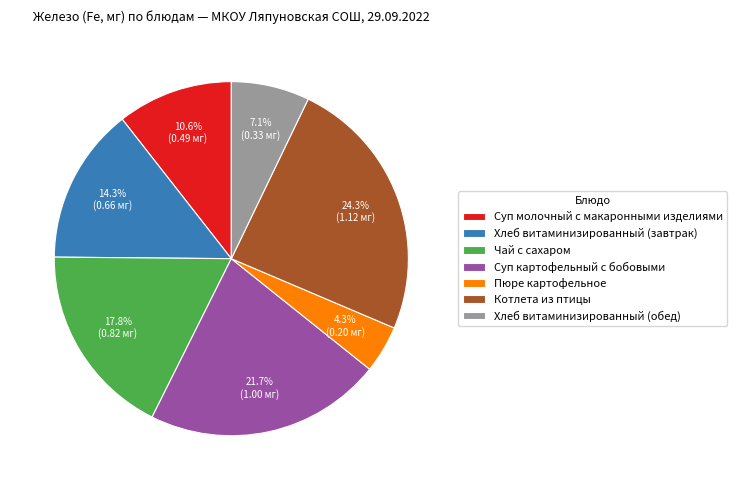

The Хлеб витаминизированный (завтрак) slice represents 24% of the pie. True or false?

False